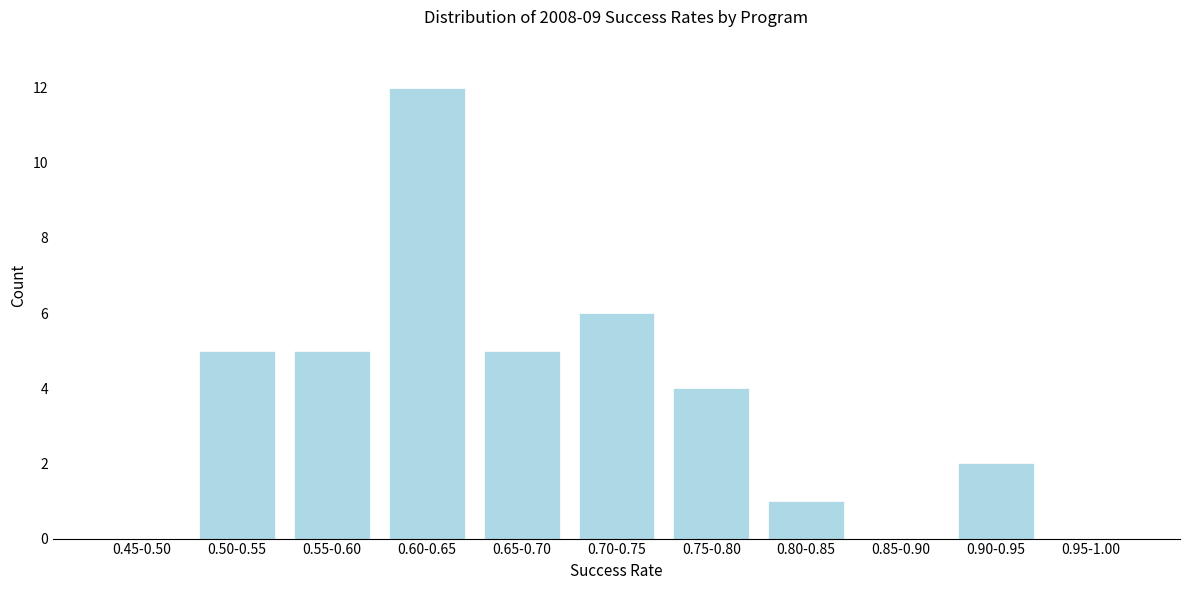

Reading right to left, list all the values displayed in this chart.

0.95-1.00=0	0.90-0.95=2	0.85-0.90=0	0.80-0.85=1	0.75-0.80=4	0.70-0.75=6	0.65-0.70=5	0.60-0.65=12	0.55-0.60=5	0.50-0.55=5	0.45-0.50=0